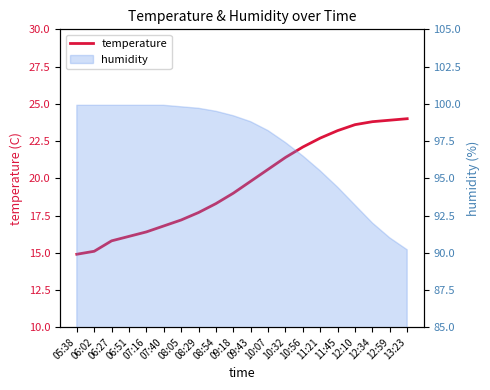

What is the value of the 7th point from the left?

17.2